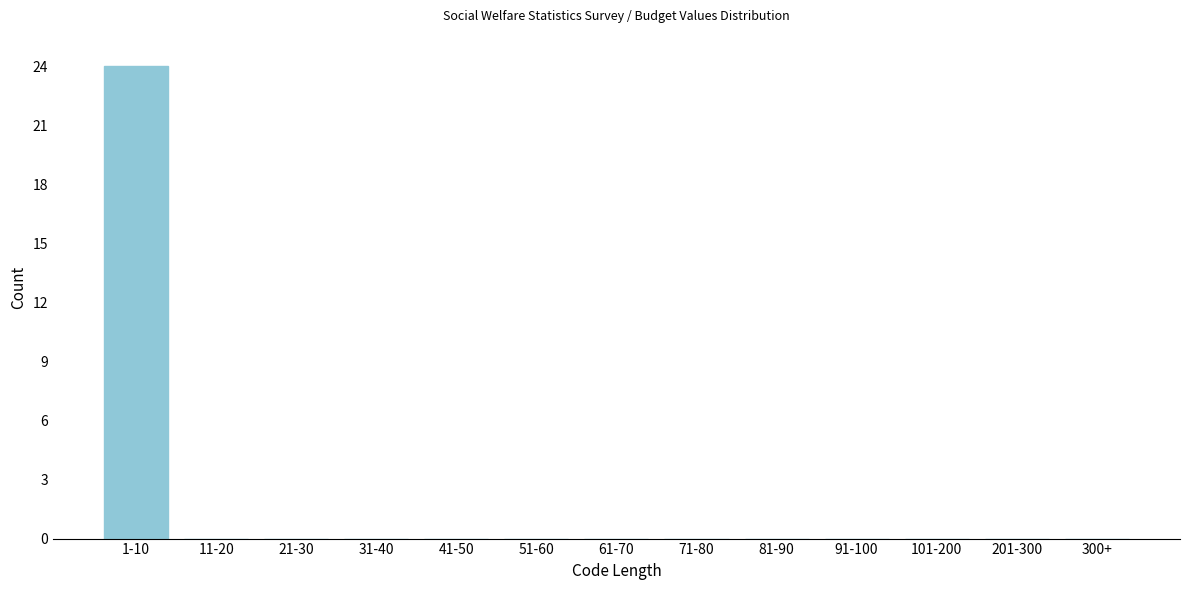

Reading left to right, transcribe all the data shown in this chart.

1-10=24	11-20=0	21-30=0	31-40=0	41-50=0	51-60=0	61-70=0	71-80=0	81-90=0	91-100=0	101-200=0	201-300=0	300+=0